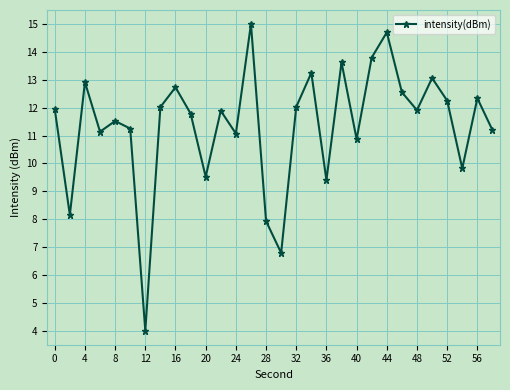

How many points are lower than both their immediate neighbors (excluding endpoints)?

10